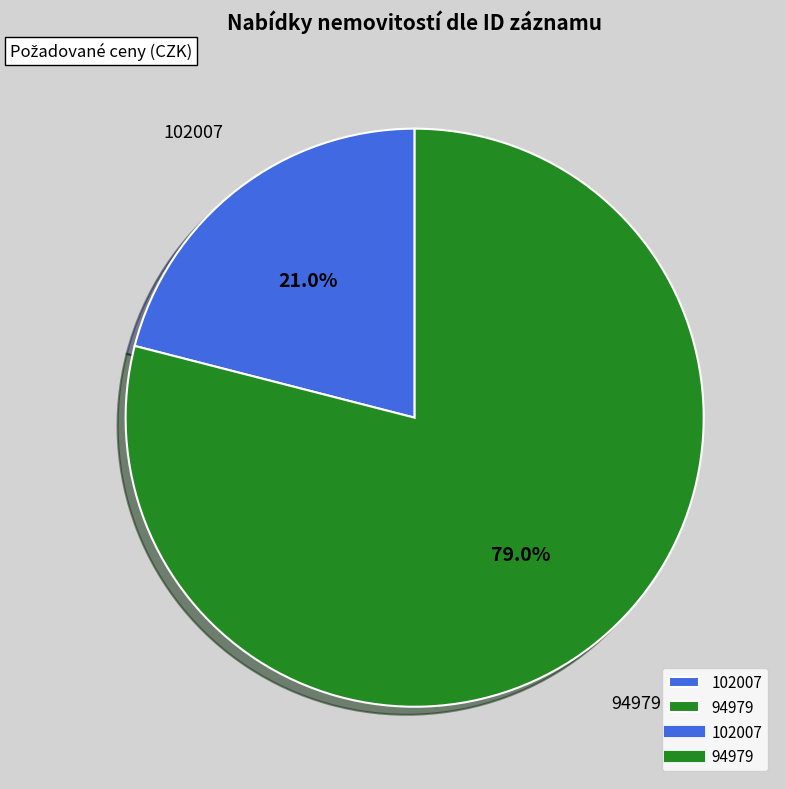

How many segments does this pie chart have?

2